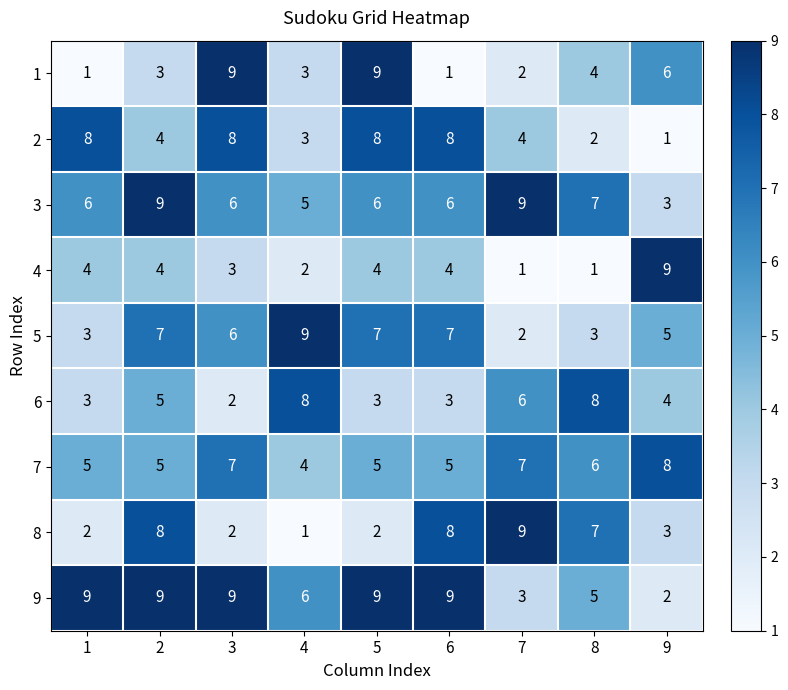

Which series has the largest total across all categories?

9